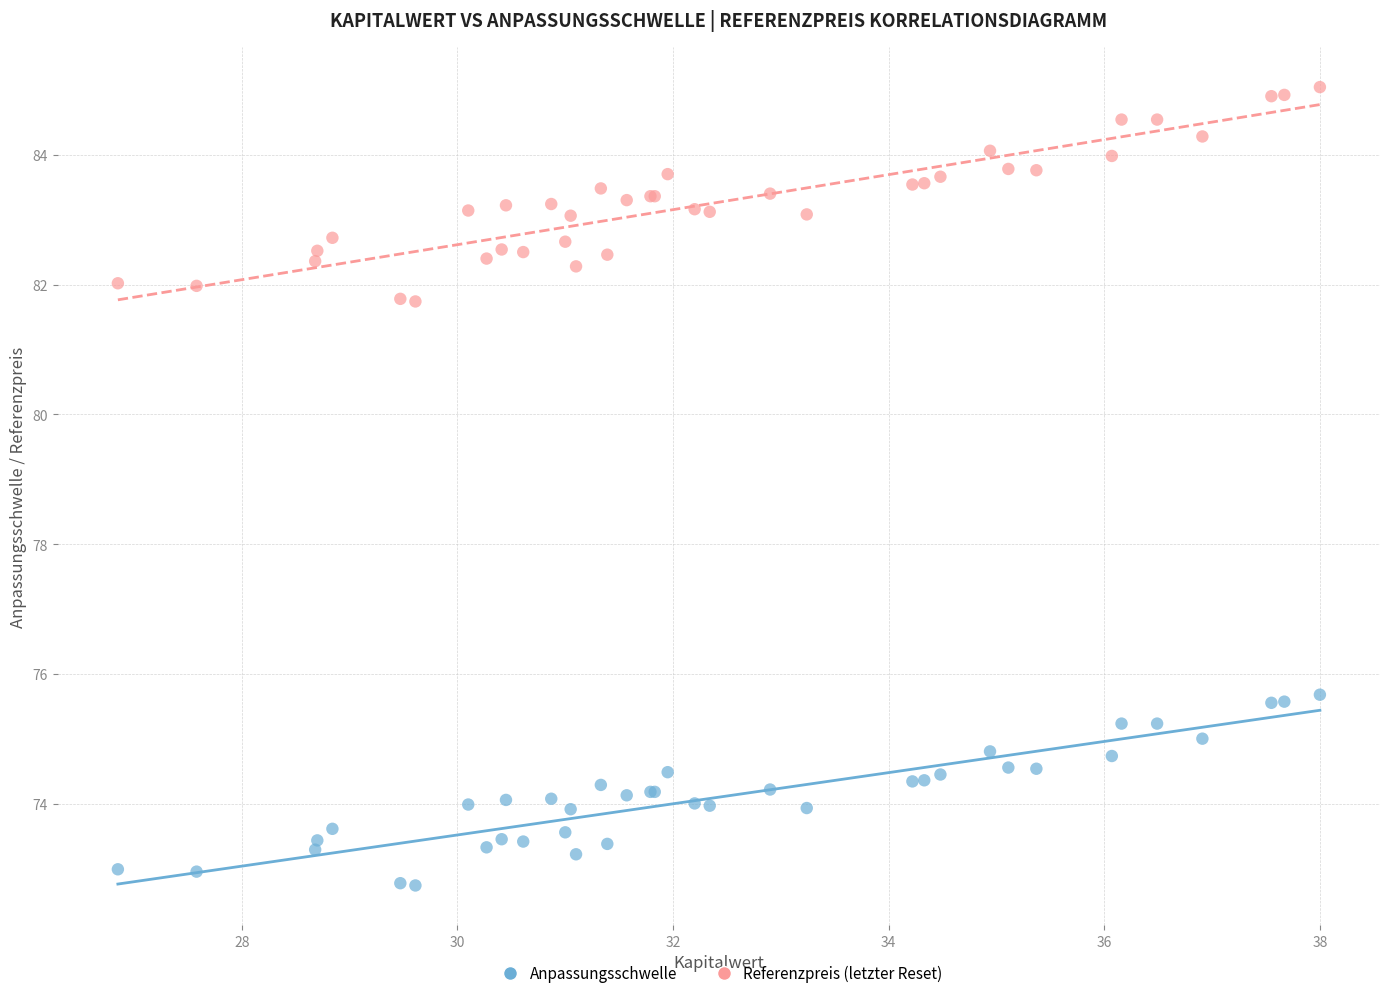

What is the X range (max minus min) for the scatter plot?

11.1